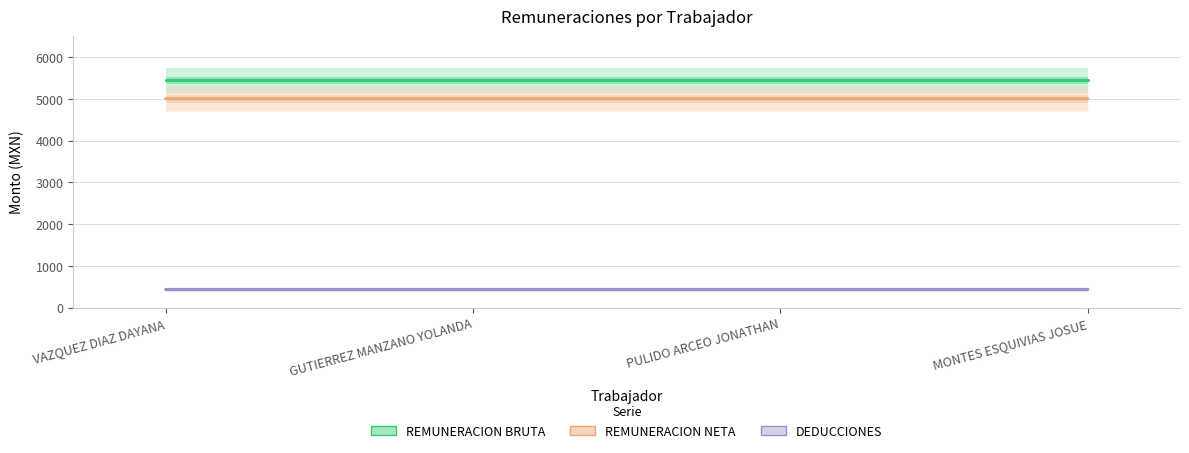

What are all the series names shown in the legend?

REMUNERACION BRUTA, REMUNERACION NETA, DEDUCCIONES